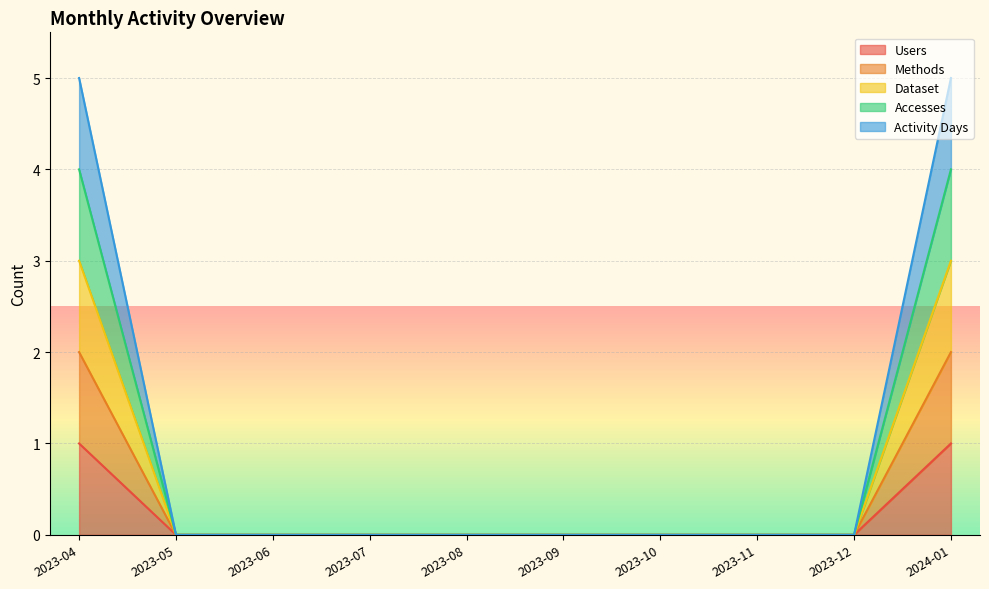

Does the chart display data point markers on the line(s)?

No